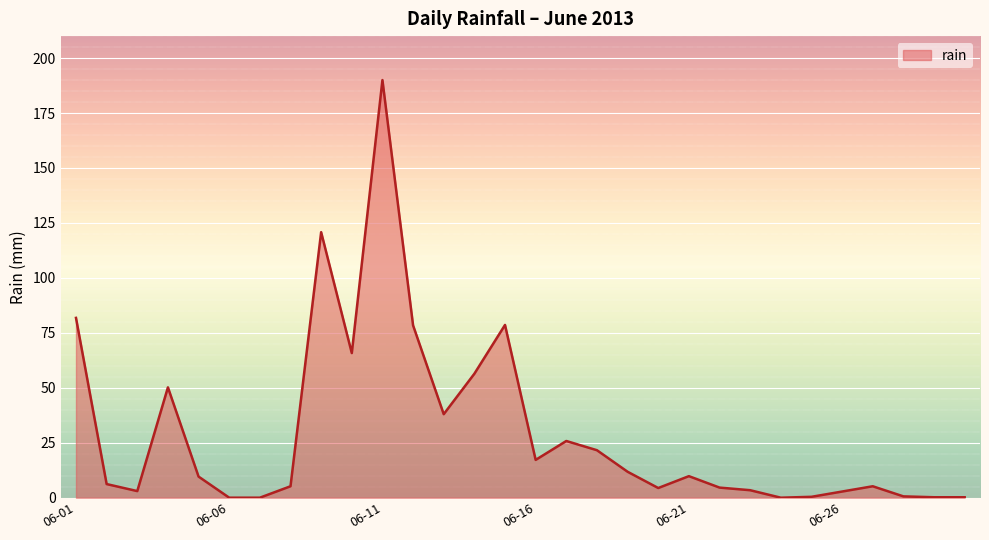

What is the difference between the maximum and minimum values?

190.0